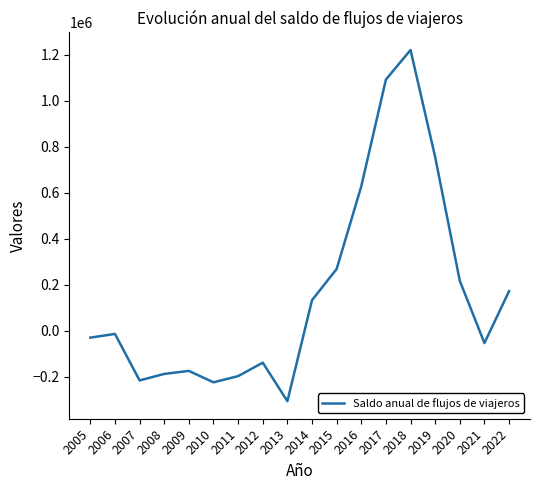

What is the change in value from 2007 to 2018?

+1438370